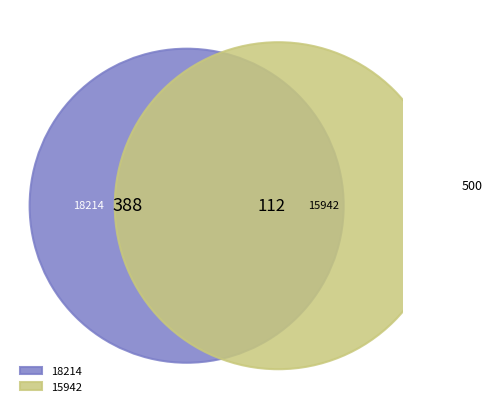

Combined, do 15942 and 18214 account for over 50%?

Yes